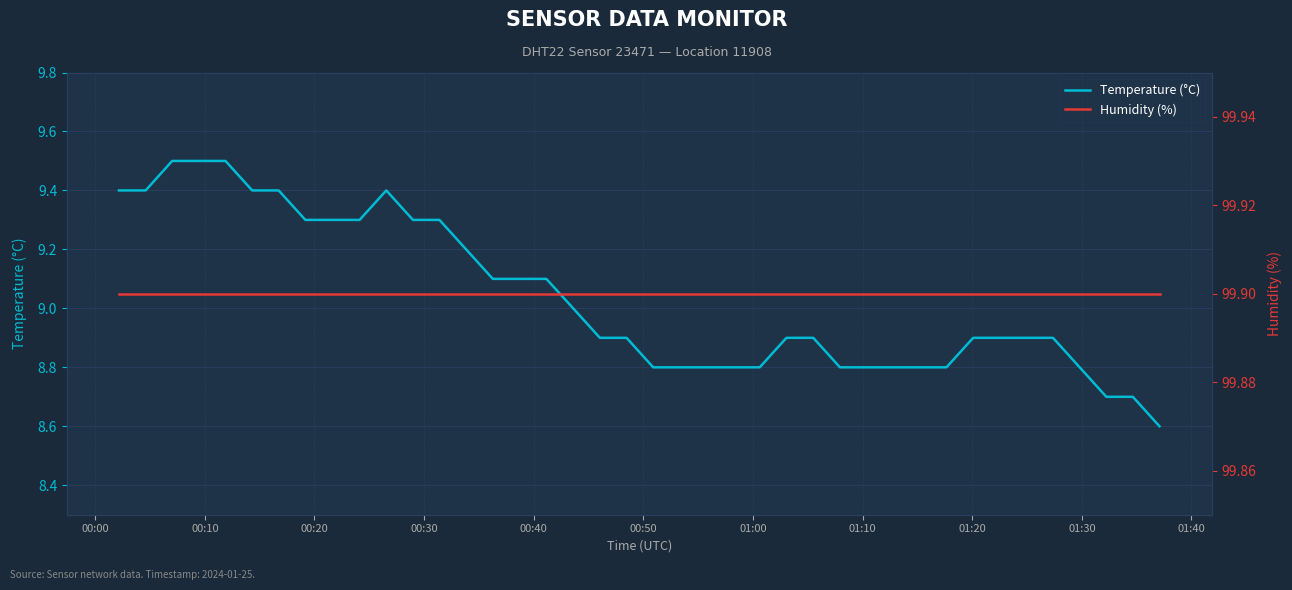

List the series in order of their overall mean, lowest first.

Temperature (°C), Humidity (%)